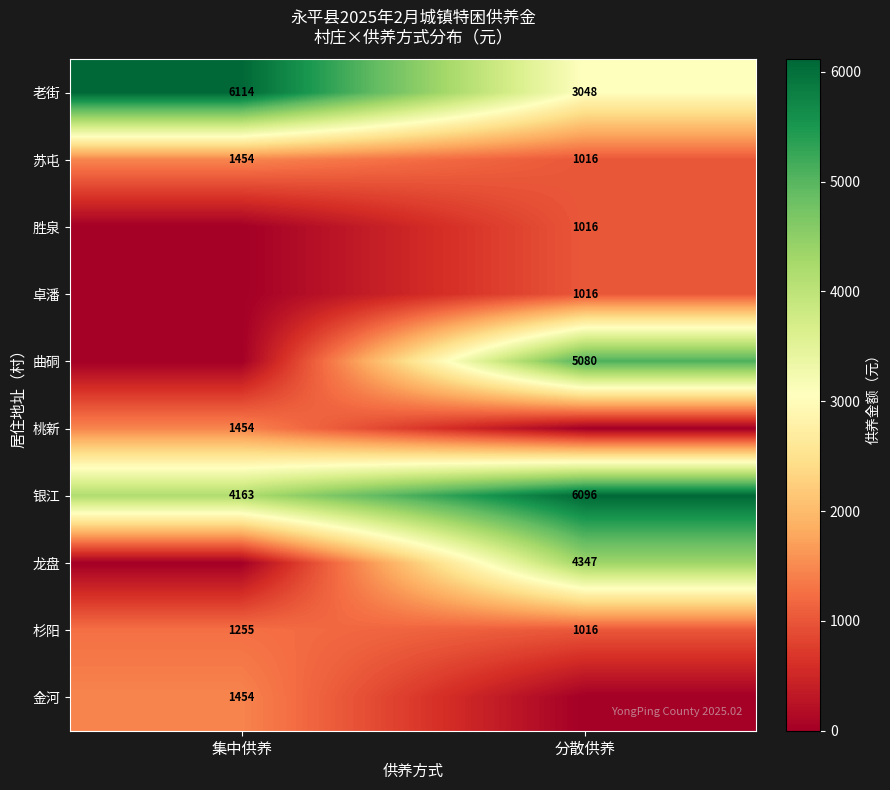

What is the difference between the 杉阳 values at 分散供养 and 集中供养?

239